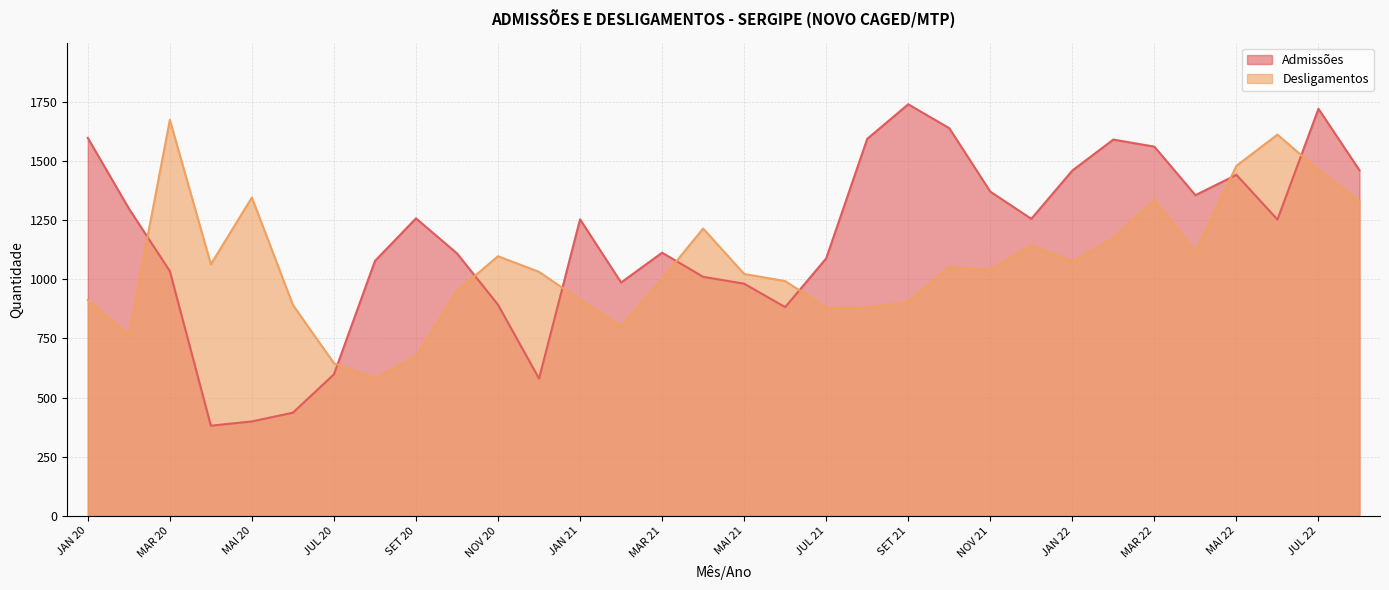

True or false: Desligamentos and Admissões cross at least once.

True